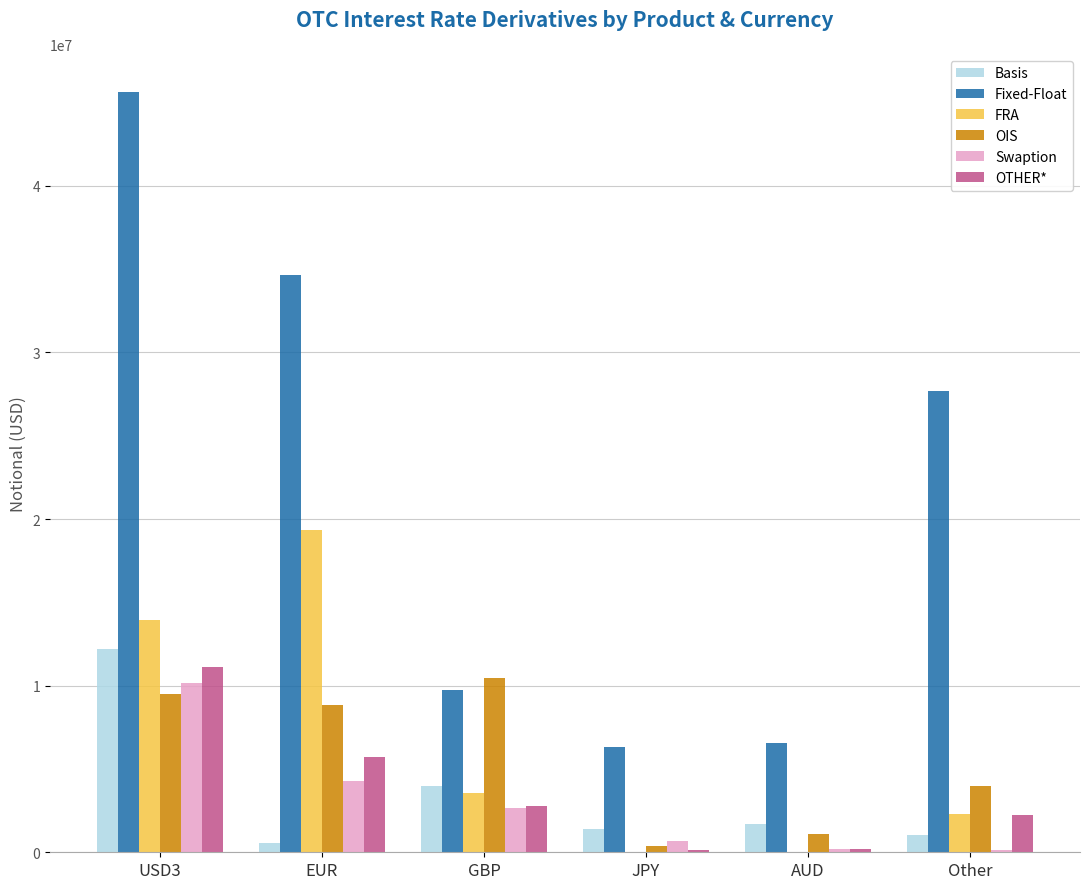

How many groups of bars are there?

6